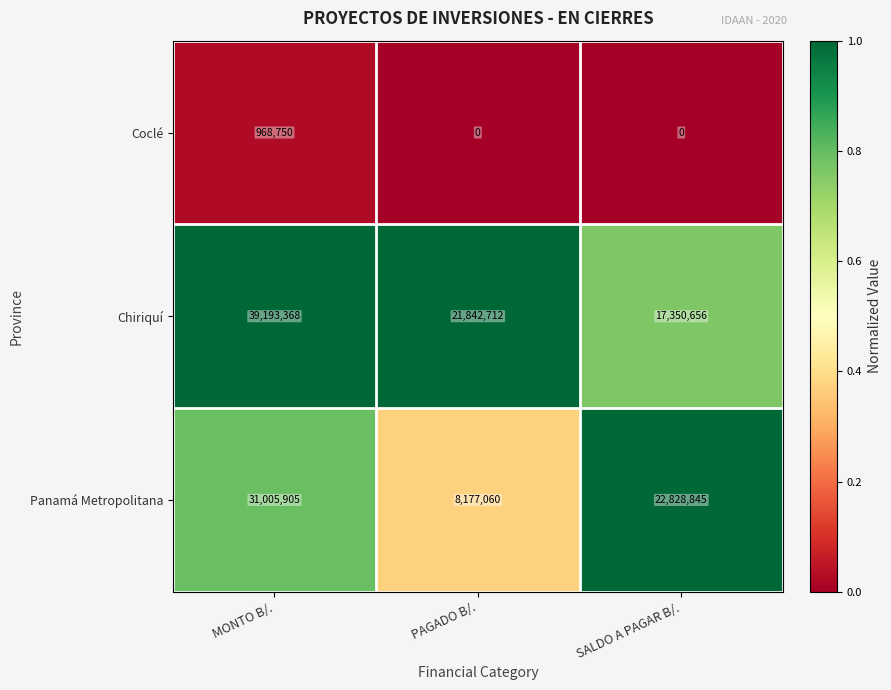

What is the difference between the Chiriquí values at SALDO A PAGAR B/. and MONTO B/.?

21842712